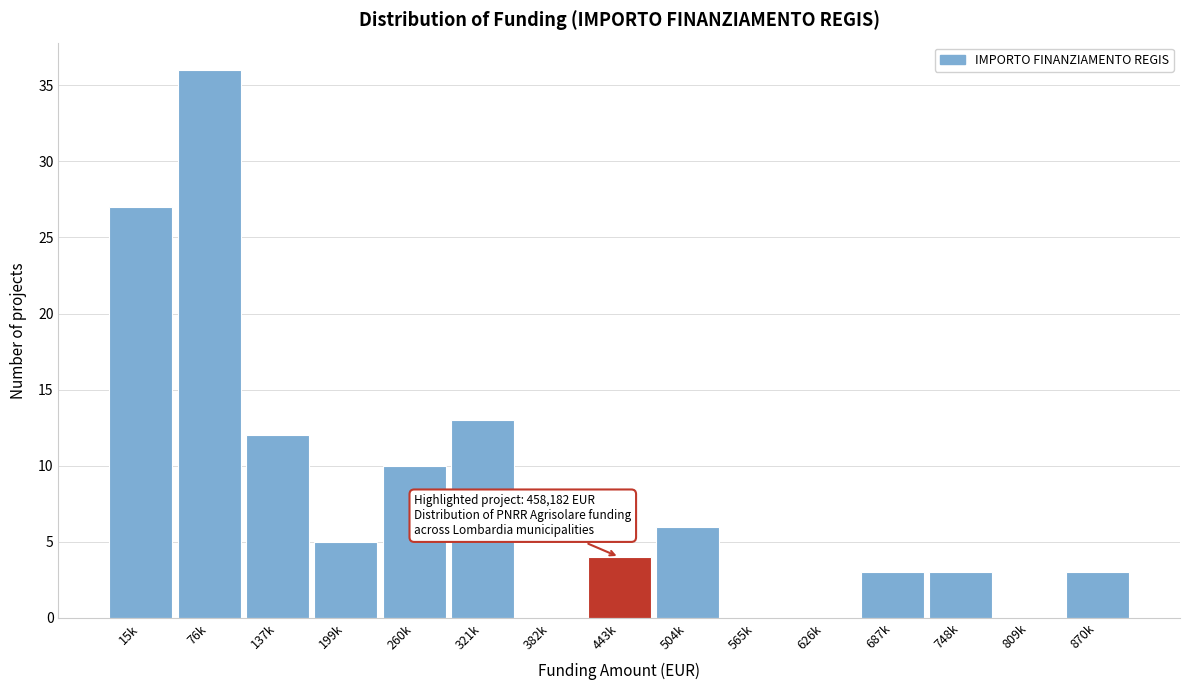

Reading left to right, extract all data points from this chart.

15k=27	76k=36	137k=12	199k=5	260k=10	321k=13	382k=0	443k=4	504k=6	565k=0	626k=0	687k=3	748k=3	809k=0	870k=3